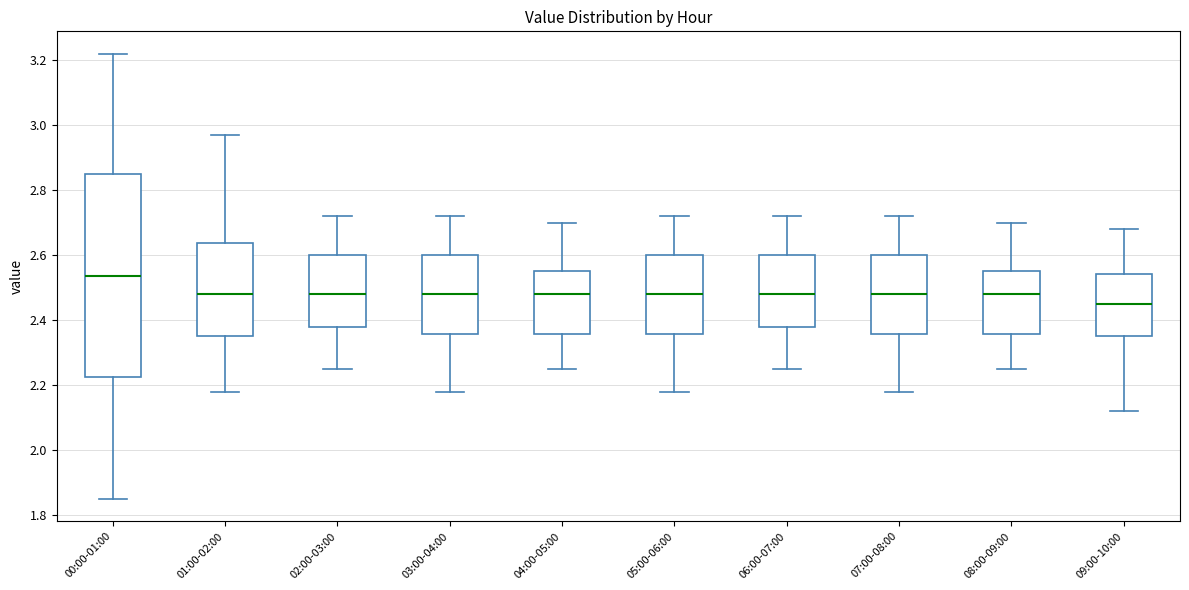

Reading left to right, transcribe this box plot: for each box, give where its median line is, the range the box spans, and where its two whiskers end, as read against the y-axis. The values are not printed on the chart, so give them approximately, as read against the axis.

00:00-01:00: median 2.54, box 2.22 to 2.86, whiskers 1.86 to 3.22
01:00-02:00: median 2.48, box 2.36 to 2.64, whiskers 2.18 to 2.98
02:00-03:00: median 2.48, box 2.38 to 2.60, whiskers 2.26 to 2.72
03:00-04:00: median 2.48, box 2.36 to 2.60, whiskers 2.18 to 2.72
04:00-05:00: median 2.48, box 2.36 to 2.56, whiskers 2.26 to 2.70
05:00-06:00: median 2.48, box 2.36 to 2.60, whiskers 2.18 to 2.72
06:00-07:00: median 2.48, box 2.38 to 2.60, whiskers 2.26 to 2.72
07:00-08:00: median 2.48, box 2.36 to 2.60, whiskers 2.18 to 2.72
08:00-09:00: median 2.48, box 2.36 to 2.56, whiskers 2.26 to 2.70
09:00-10:00: median 2.46, box 2.36 to 2.54, whiskers 2.12 to 2.68